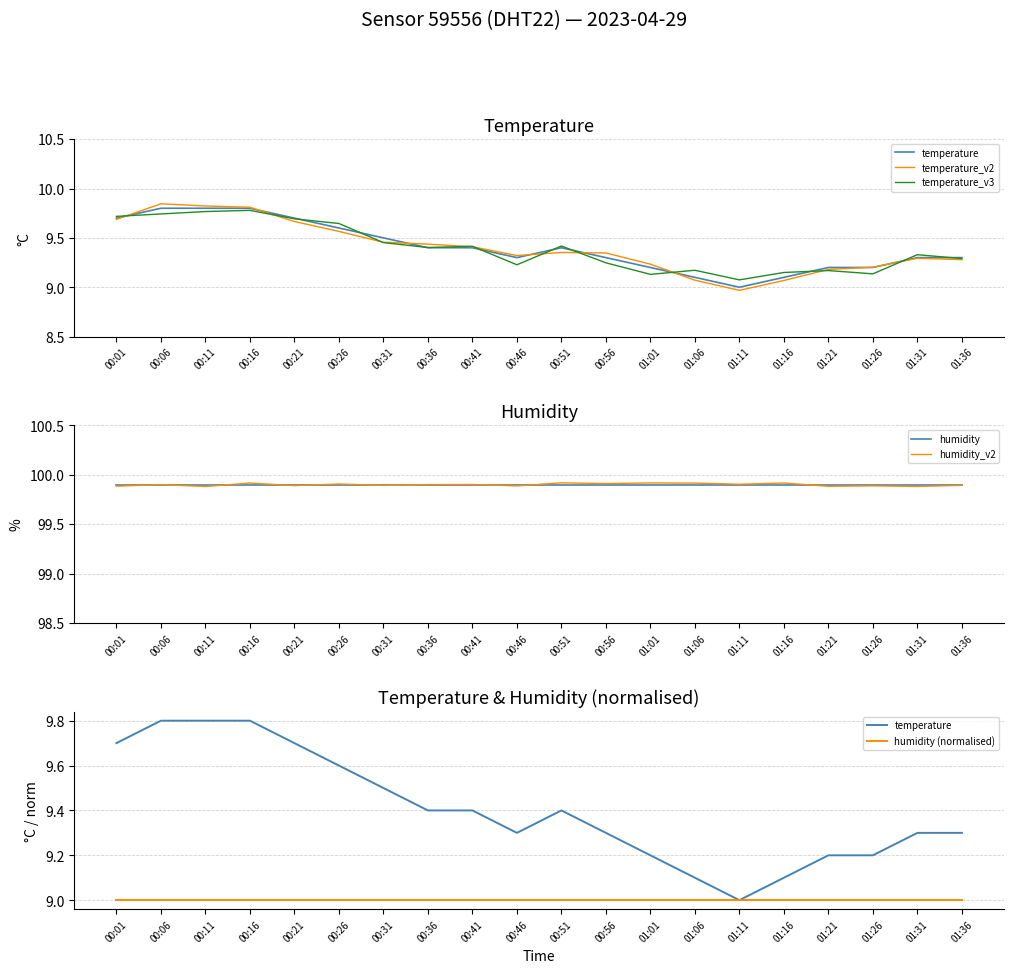

Reading left to right, what are all the values shown in this chart?

temperature: 00:01=9.7	00:06=9.8	00:11=9.8	00:16=9.8	00:21=9.7	00:26=9.6	00:31=9.5	00:36=9.4	00:41=9.4	00:46=9.3	00:51=9.4	00:56=9.3	01:01=9.2	01:06=9.1	01:11=9.0	01:16=9.1	01:21=9.2	01:26=9.2	01:31=9.3	01:36=9.3
temperature_v2: 00:01=9.7	00:06=9.8	00:11=9.8	00:16=9.8	00:21=9.7	00:26=9.6	00:31=9.5	00:36=9.4	00:41=9.4	00:46=9.3	00:51=9.4	00:56=9.3	01:01=9.2	01:06=9.1	01:11=9.0	01:16=9.1	01:21=9.2	01:26=9.2	01:31=9.3	01:36=9.3
temperature_v3: 00:01=9.7	00:06=9.7	00:11=9.8	00:16=9.8	00:21=9.7	00:26=9.6	00:31=9.5	00:36=9.4	00:41=9.4	00:46=9.2	00:51=9.4	00:56=9.2	01:01=9.1	01:06=9.2	01:11=9.1	01:16=9.1	01:21=9.2	01:26=9.1	01:31=9.3	01:36=9.3
humidity: 00:01=99.9	00:06=99.9	00:11=99.9	00:16=99.9	00:21=99.9	00:26=99.9	00:31=99.9	00:36=99.9	00:41=99.9	00:46=99.9	00:51=99.9	00:56=99.9	01:01=99.9	01:06=99.9	01:11=99.9	01:16=99.9	01:21=99.9	01:26=99.9	01:31=99.9	01:36=99.9
humidity_v2: 00:01=99.9	00:06=99.9	00:11=99.9	00:16=99.9	00:21=99.9	00:26=99.9	00:31=99.9	00:36=99.9	00:41=99.9	00:46=99.9	00:51=99.9	00:56=99.9	01:01=99.9	01:06=99.9	01:11=99.9	01:16=99.9	01:21=99.9	01:26=99.9	01:31=99.9	01:36=99.9
humidity (normalised): 00:01=9.0	00:06=9.0	00:11=9.0	00:16=9.0	00:21=9.0	00:26=9.0	00:31=9.0	00:36=9.0	00:41=9.0	00:46=9.0	00:51=9.0	00:56=9.0	01:01=9.0	01:06=9.0	01:11=9.0	01:16=9.0	01:21=9.0	01:26=9.0	01:31=9.0	01:36=9.0